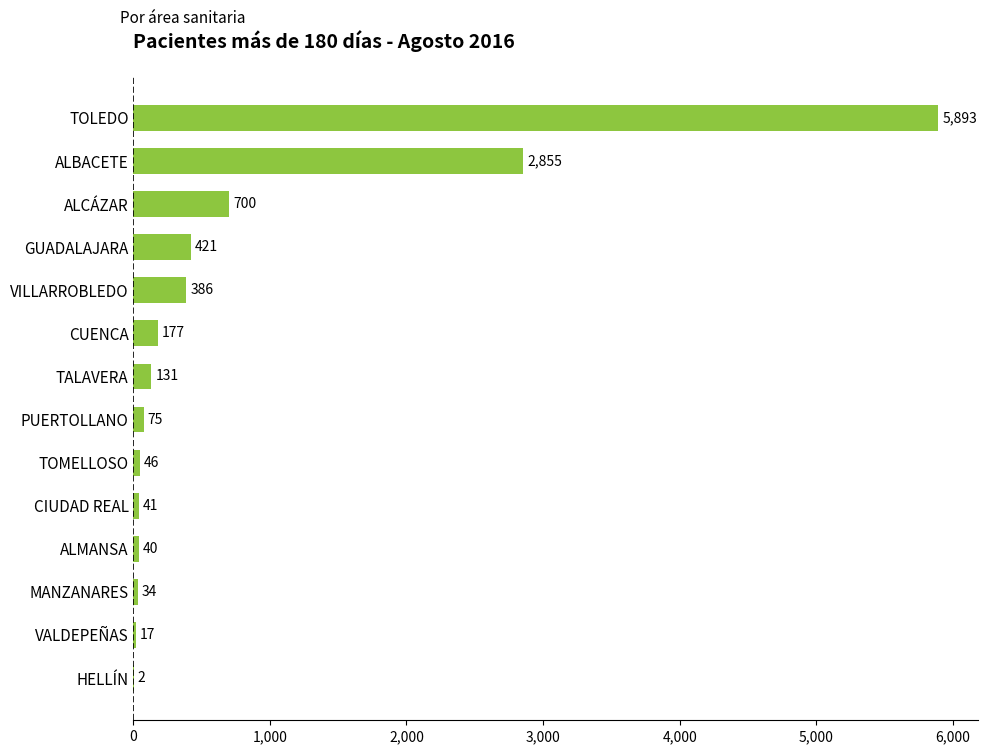

What is the sum of all values?

10818